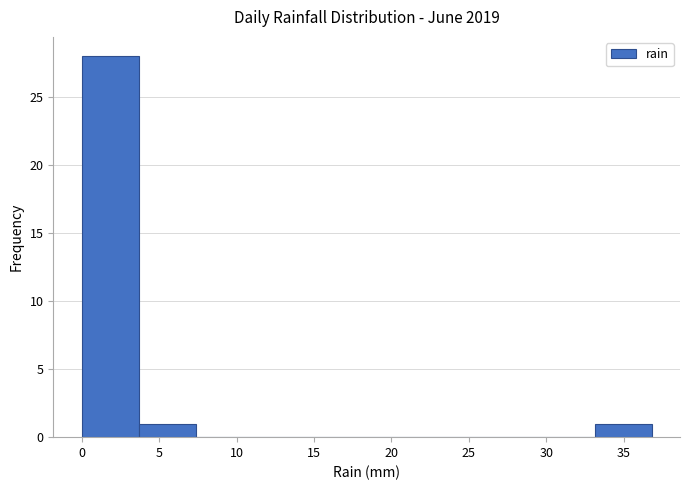

Reading left to right, list every bar in this chart as the range it spans on the x-axis followed by its height. Neither the bar edges nor the heights are printed on the chart, so give them approximately, as read against the axes.

0.0 to 3.5: 28
3.5 to 7.5: 1
7.5 to 11.0: 0
11.0 to 14.5: 0
14.5 to 18.5: 0
18.5 to 22.0: 0
22.0 to 26.0: 0
26.0 to 29.5: 0
29.5 to 33.0: 0
33.0 to 37.0: 1